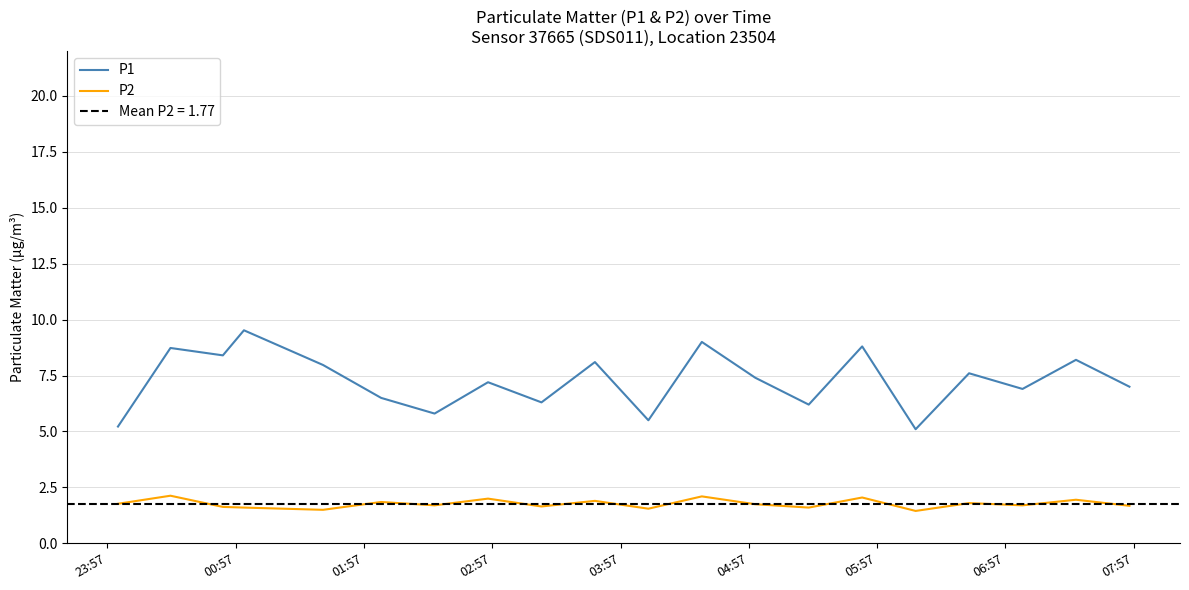

True or false: P2 and P1 cross at least once.

False